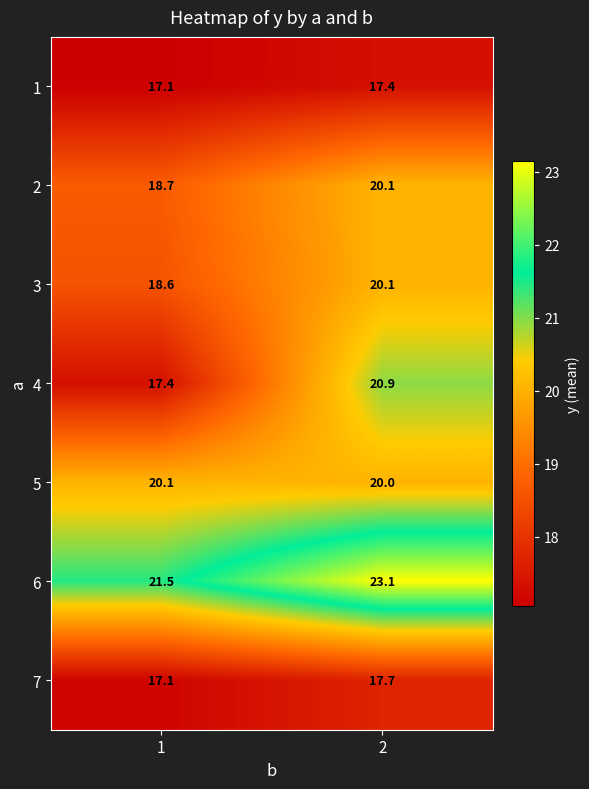

What is the sum of the 3 values at 2 and 1?

38.7